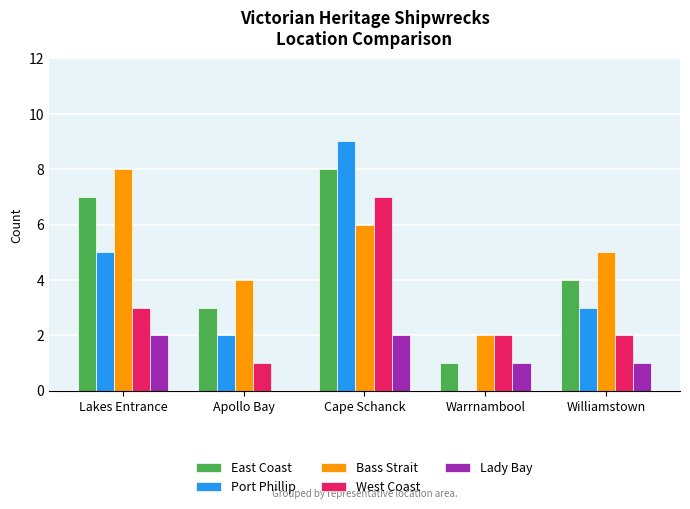

Which series has the largest total across all categories?

Bass Strait